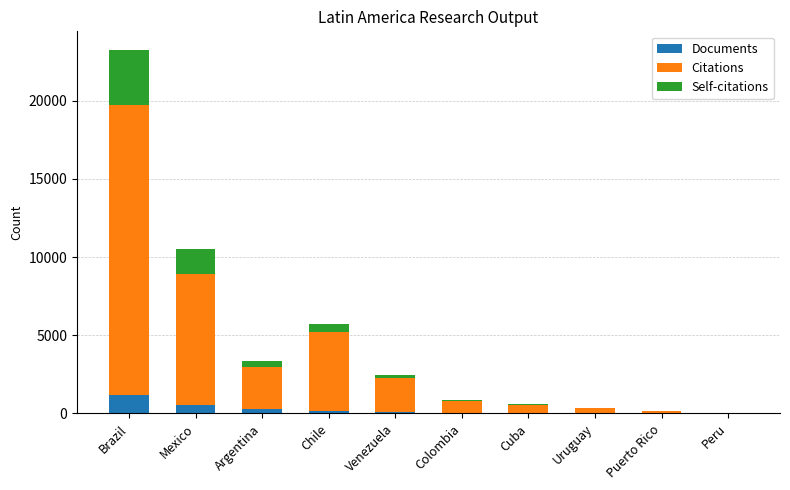

At which label does Documents reach its peak?

Brazil